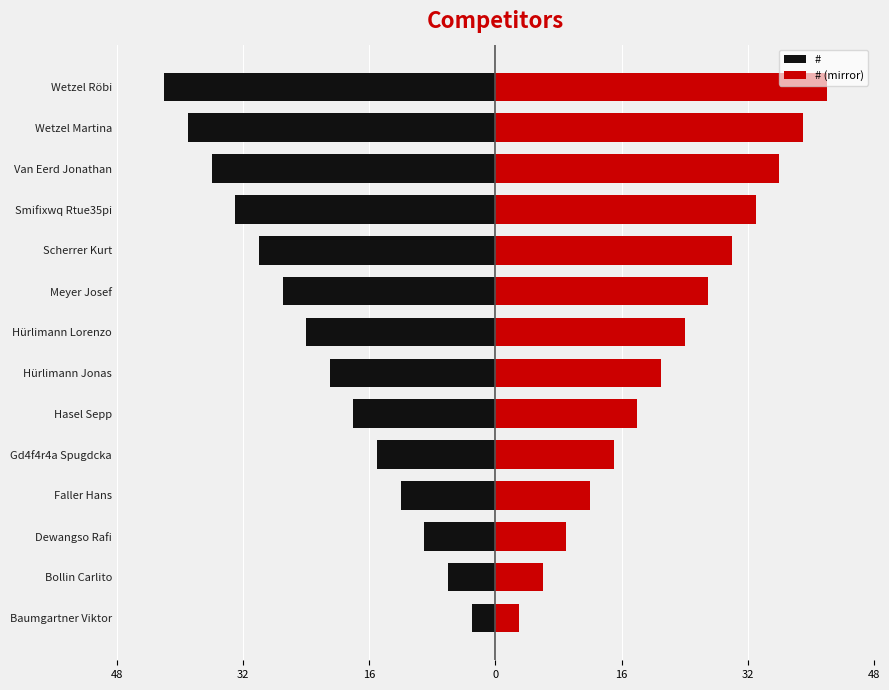

Reading left to right, list all the values displayed in this chart.

#: -3	-6	-9	-12	-15	-18	-21	-24	-27	-30	-33	-36	-39	-42
# (mirror): 3	6	9	12	15	18	21	24	27	30	33	36	39	42